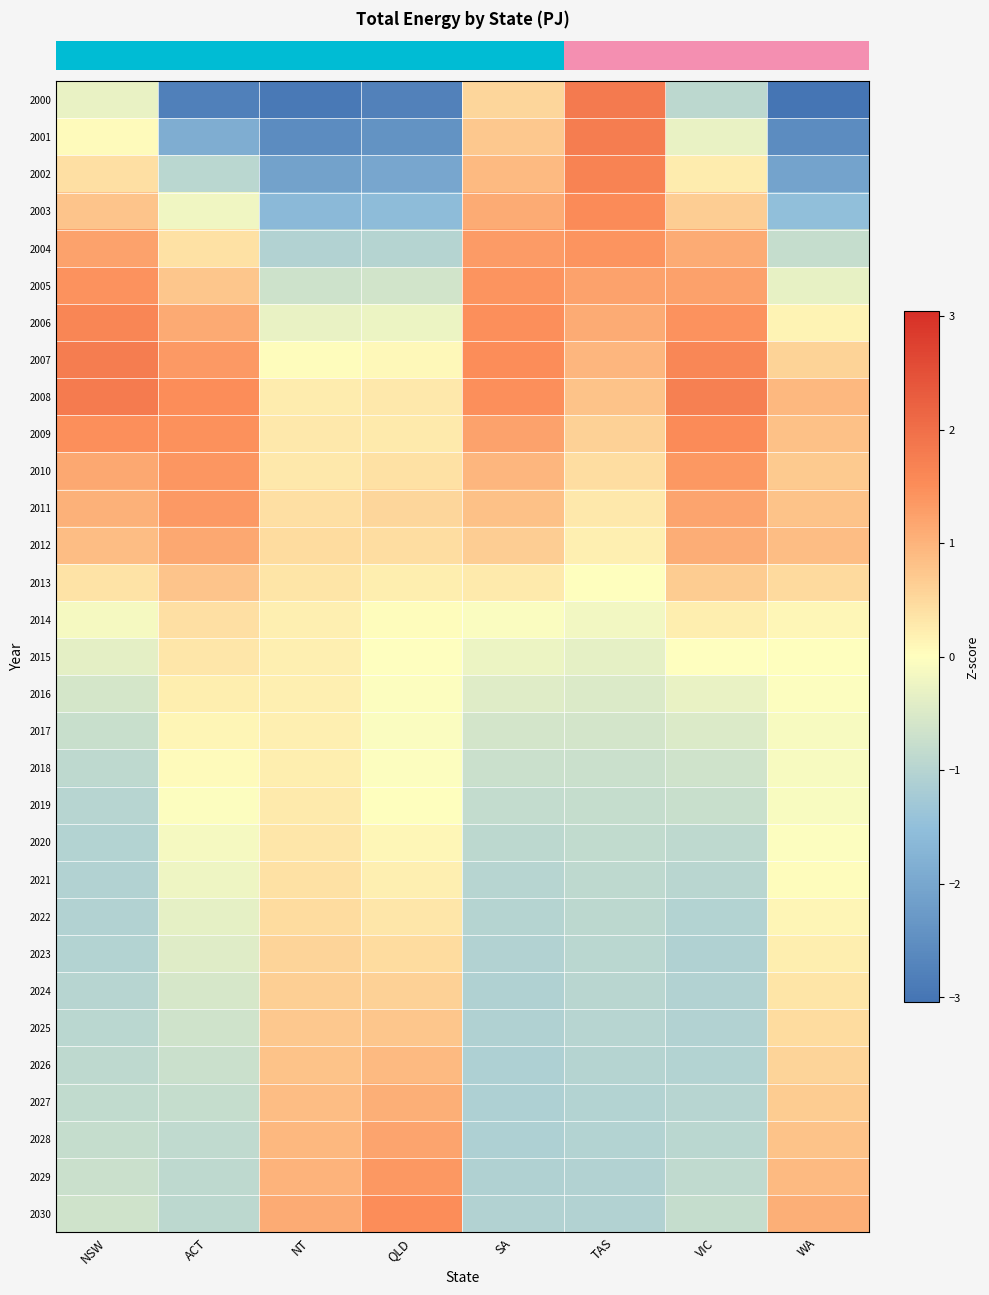

What is the difference between the highest and lowest values at WA?

4.1